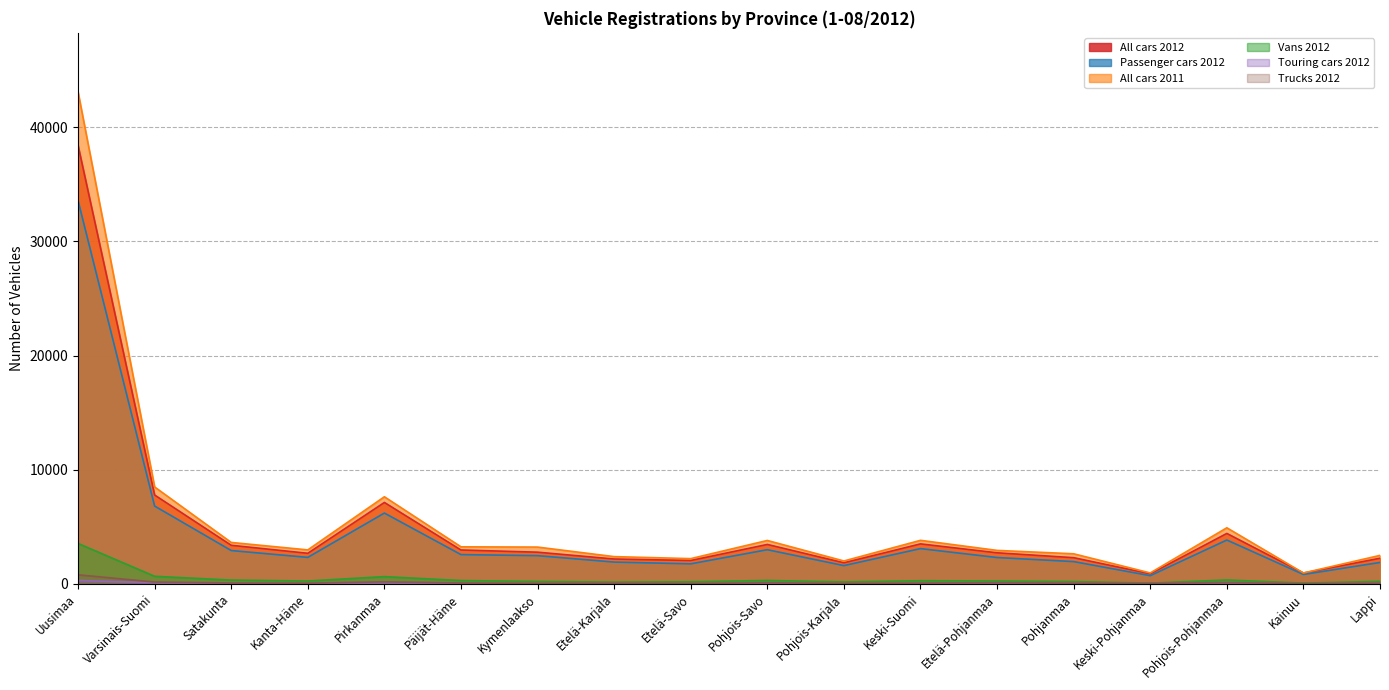

Which series changed the most between Kanta-Häme and Päijät-Häme?

All cars 2012